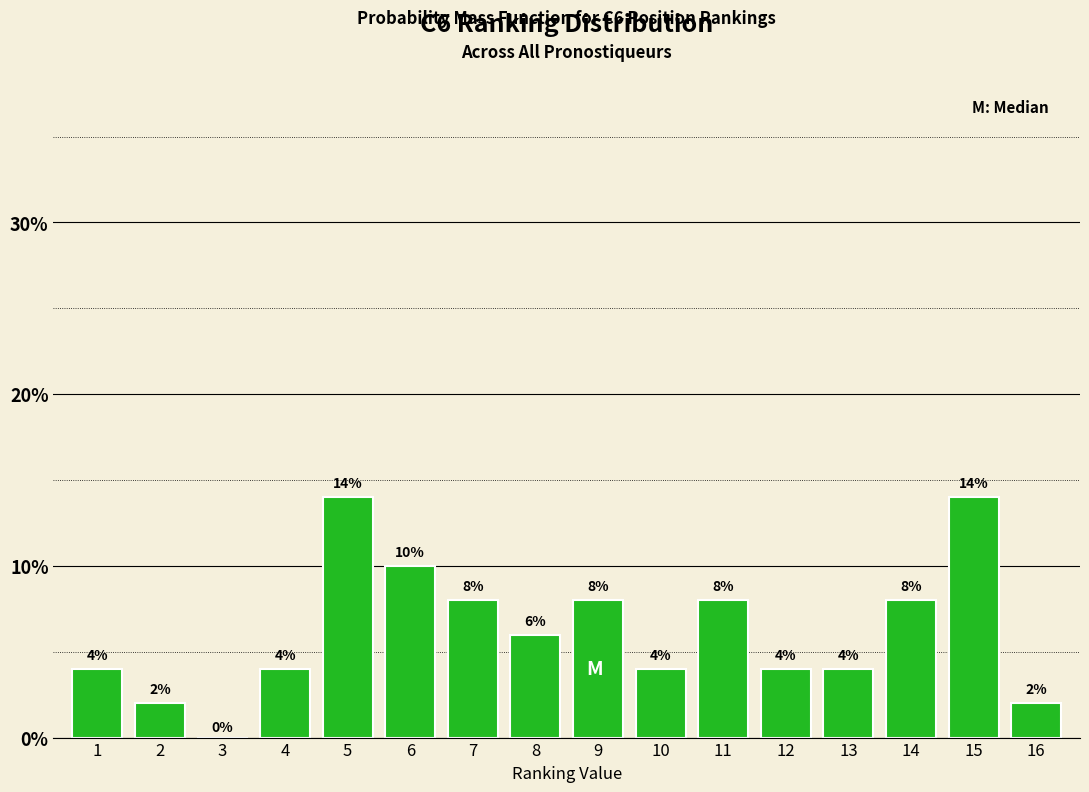

Reading right to left, transcribe all the data shown in this chart.

16=2.0	15=14.0	14=8.0	13=4.0	12=4.0	11=8.0	10=4.0	9=8.0	8=6.0	7=8.0	6=10.0	5=14.0	4=4.0	3=0.0	2=2.0	1=4.0